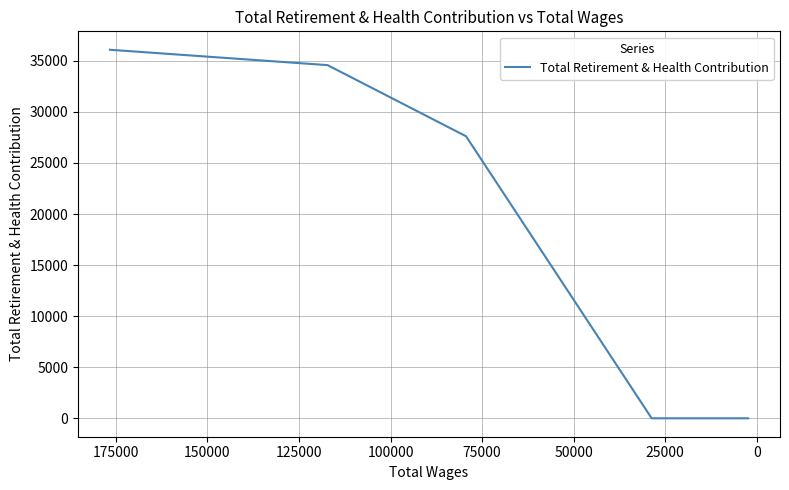

What is the label of the 6th point from the left?

100000